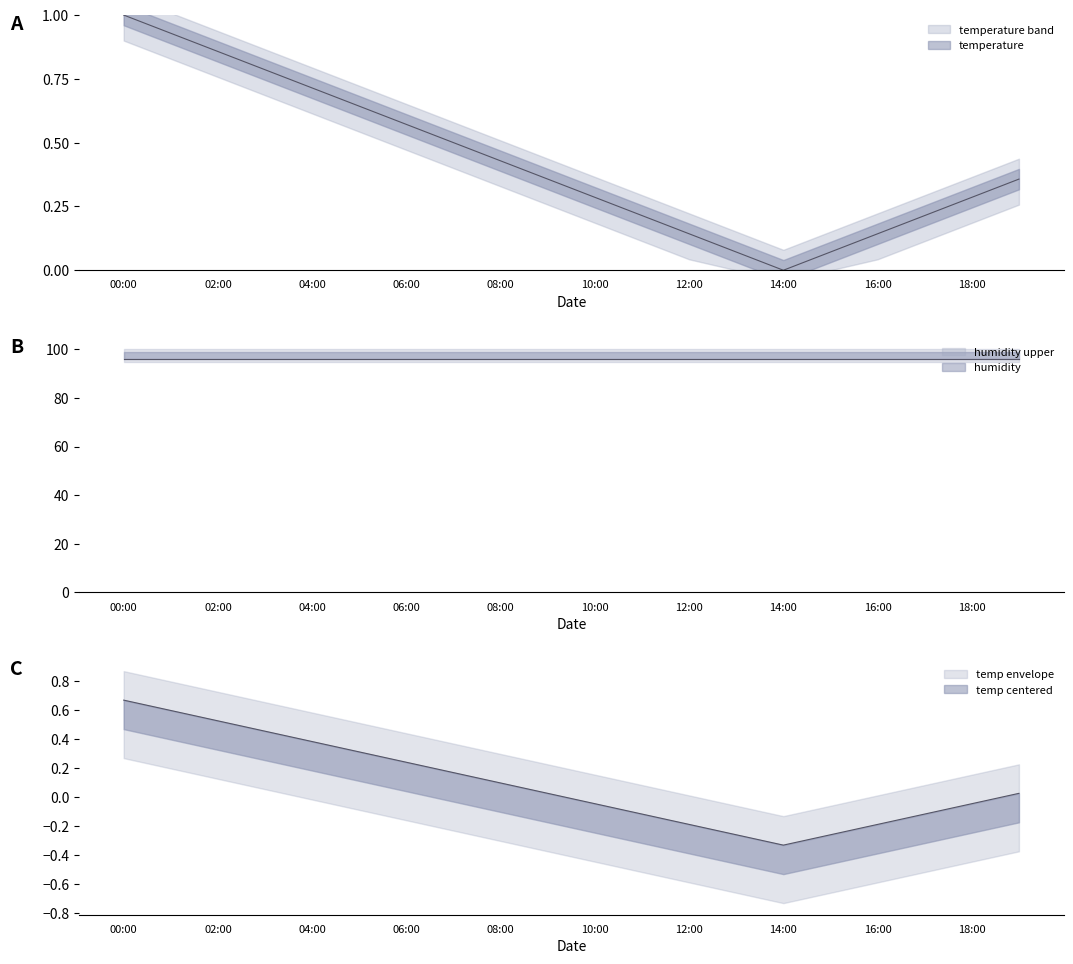

Reading left to right, extract all data points from this chart.

00:00=1.0	01:00=0.9	02:00=0.9	03:00=0.8	04:00=0.7	05:00=0.6	06:00=0.6	07:00=0.5	08:00=0.4	09:00=0.4	10:00=0.3	11:00=0.2	12:00=0.1	13:00=0.1	14:00=0.0	15:00=0.1	16:00=0.1	17:00=0.2	18:00=0.3	19:00=0.4